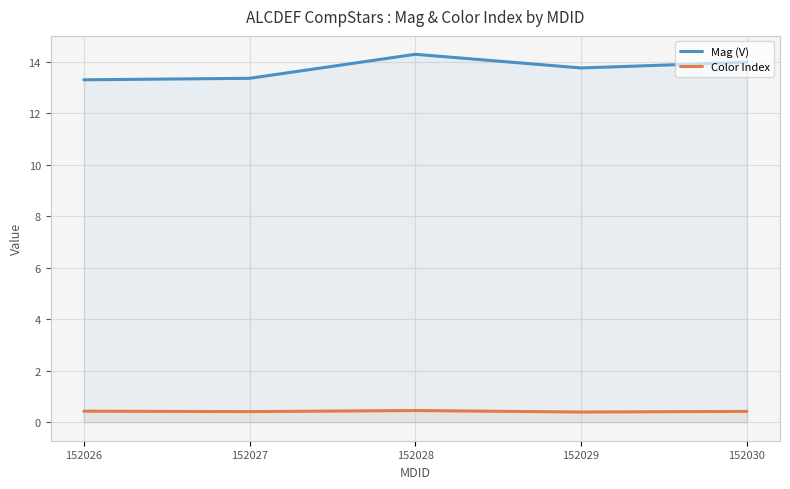

Reading left to right, extract all data points from this chart.

Mag (V): 13.3	13.4	14.3	13.8	14.0
Color Index: 0.4	0.4	0.5	0.4	0.4